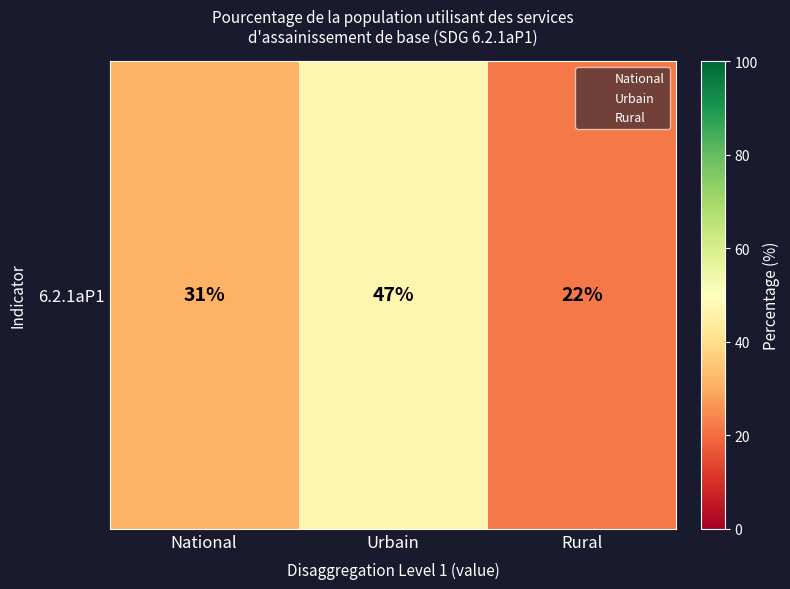

Reading left to right, what are all the values shown in this chart?

31	47	22